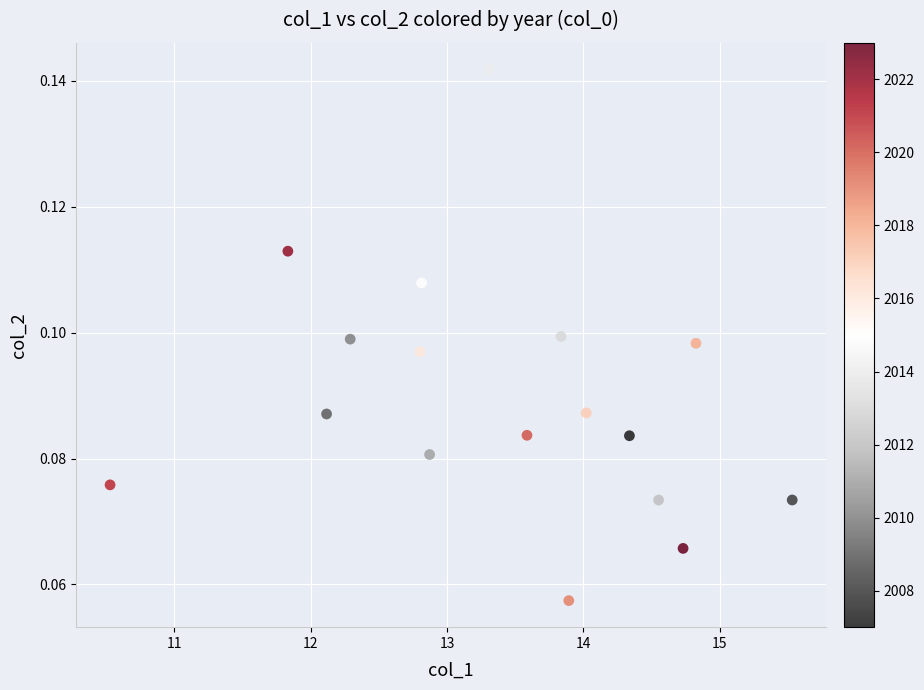

What is the range of X values (max minus min)?

5.0